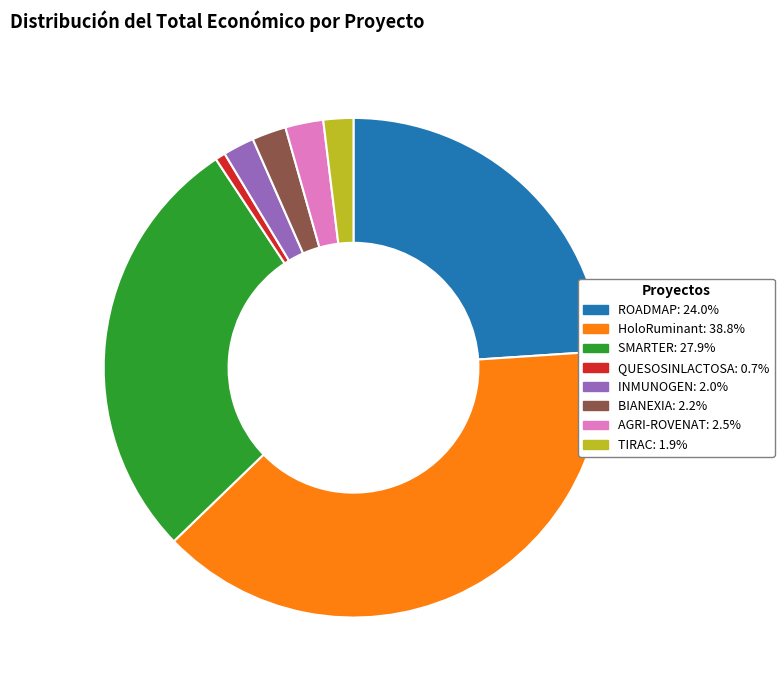

Between INMUNOGEN and SMARTER, which is larger?

SMARTER